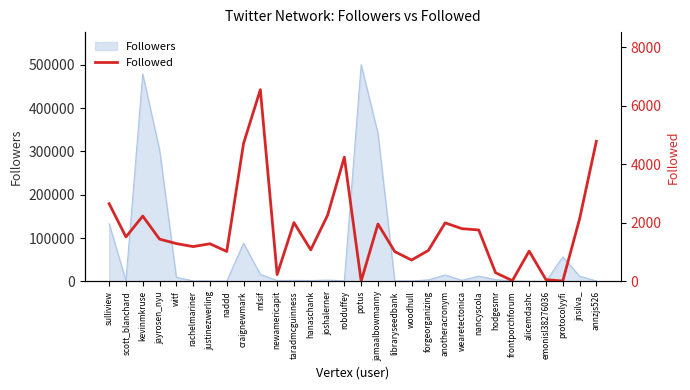

True or false: there are more than 2 points higher than both neighbors.

True